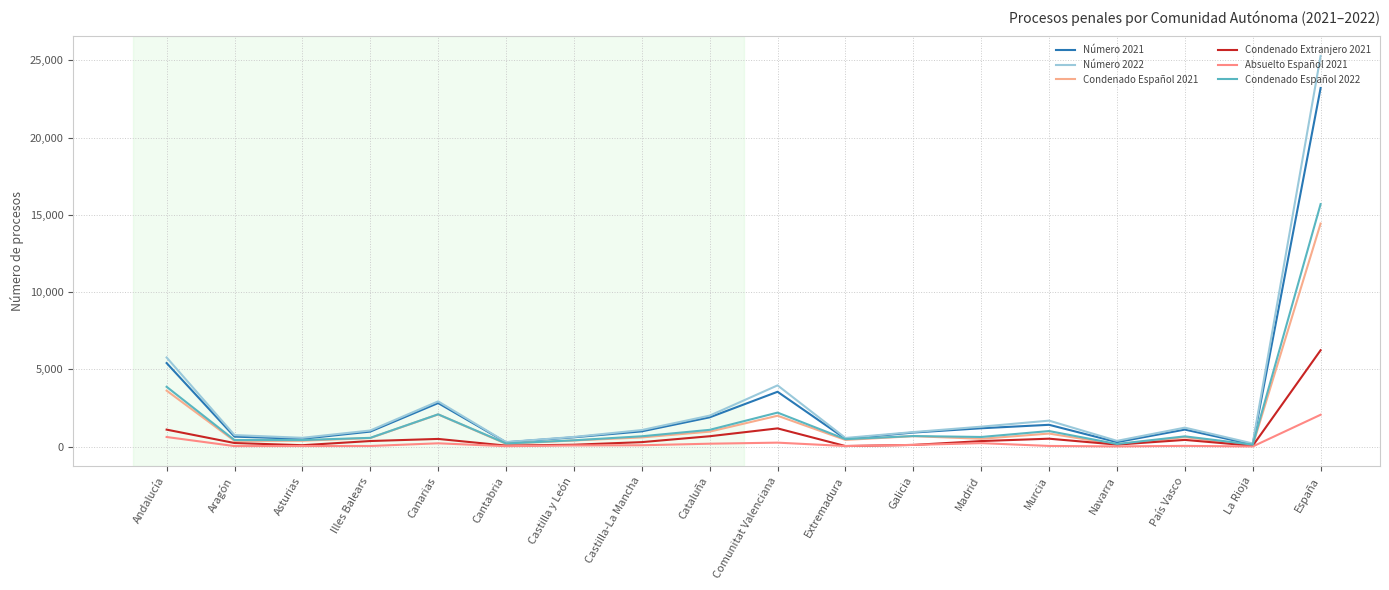

What are all the series names shown in the legend?

Número 2021, Número 2022, Condenado Español 2021, Condenado Extranjero 2021, Absuelto Español 2021, Condenado Español 2022